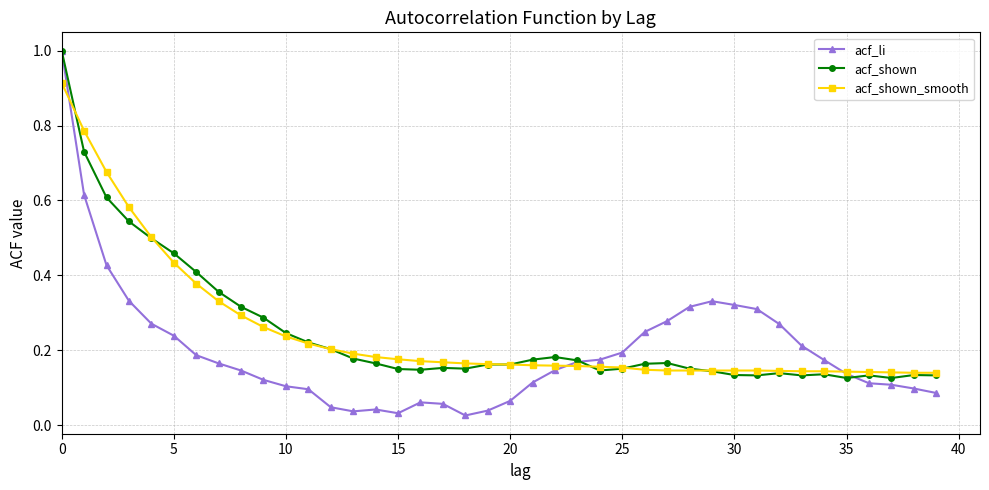

At how many categories does at least one series exceed 0?

40